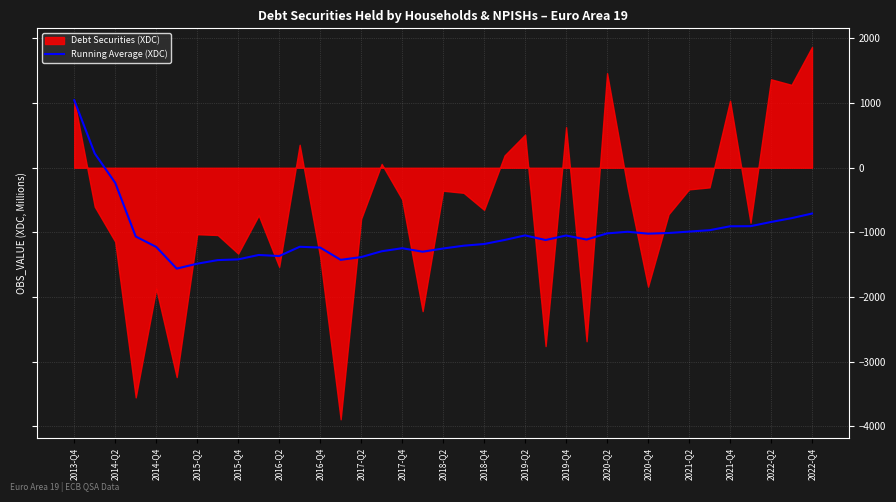

At which label does Running Average (XDC) reach its peak?

2013-Q4